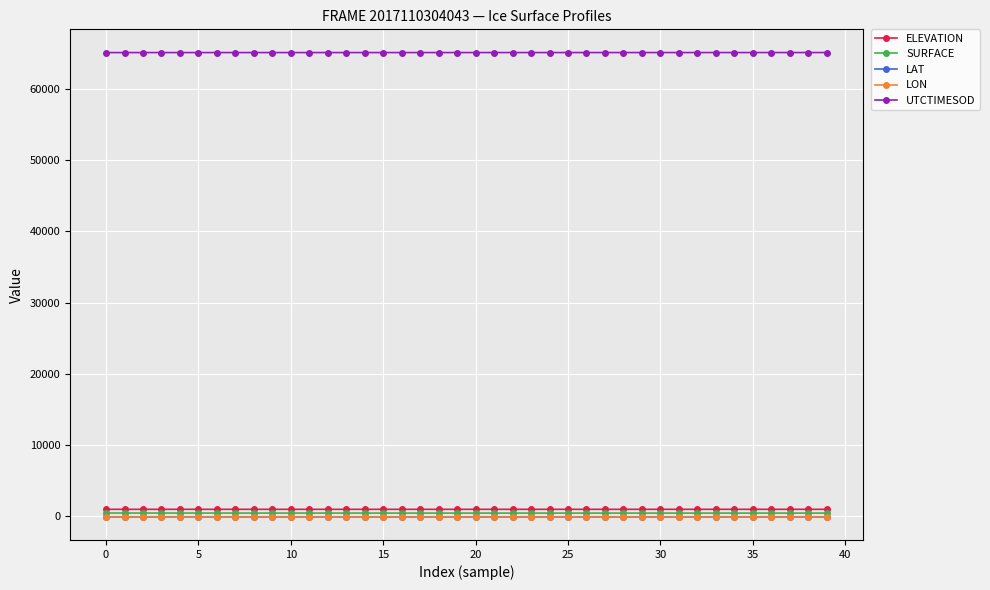

What is the maximum value shown in the chart?

65085.4